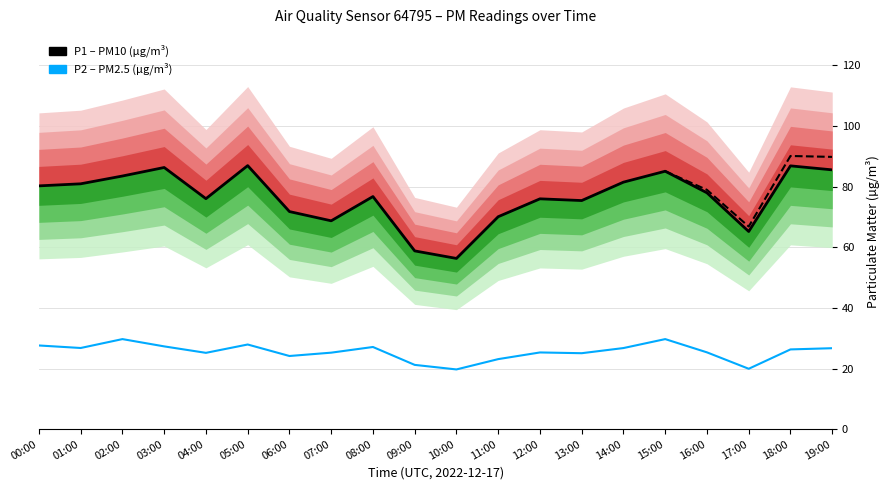

What is the maximum value for P2 – PM2.5 (µg/m³)?

29.7